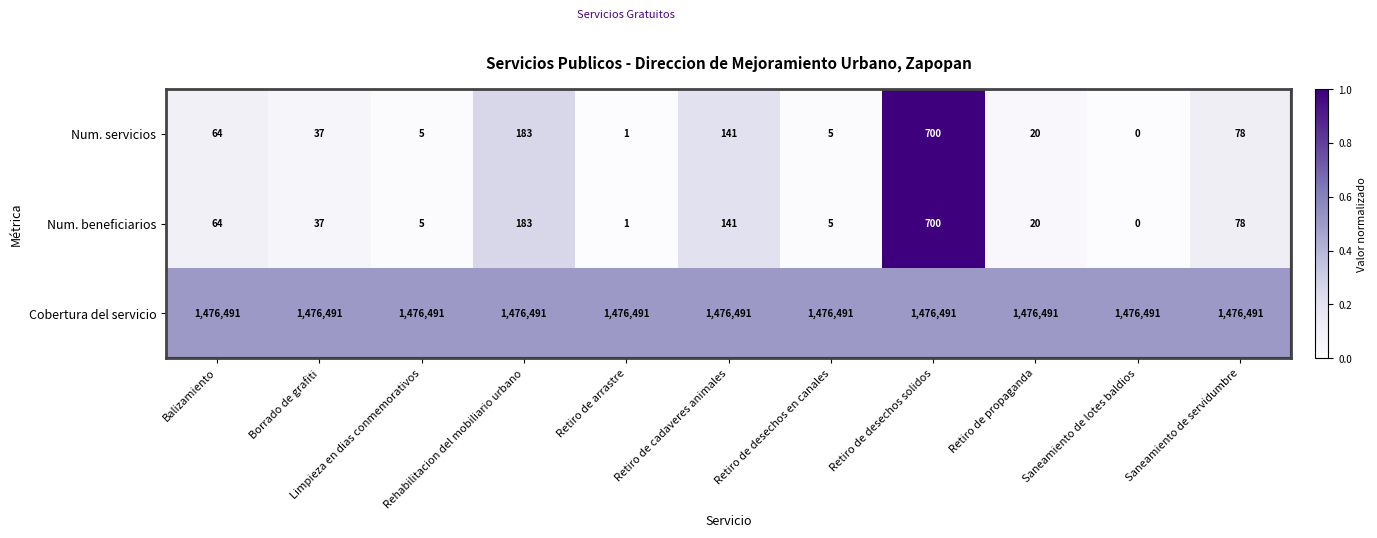

What is the sum of all Num. servicios values?

1234